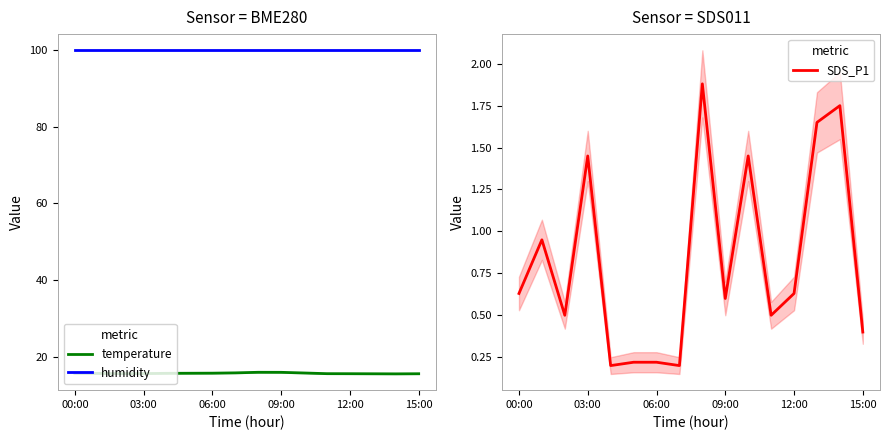

True or false: SDS_P1 and temperature cross at least once.

False